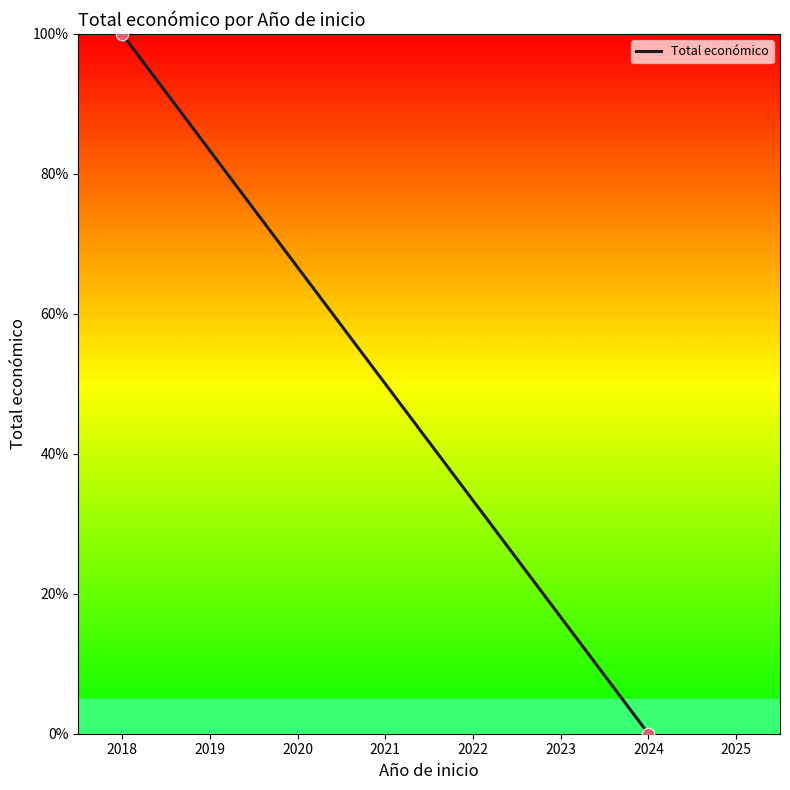

What is the average X value?

2021